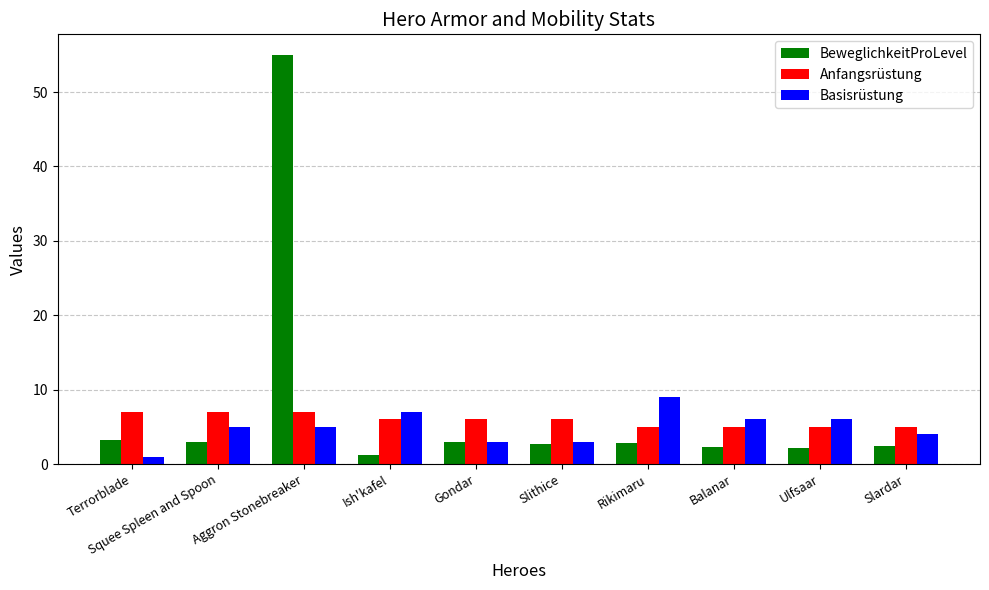

What is the value of the Anfangsrüstung bar at the 7th from the left?

5.0